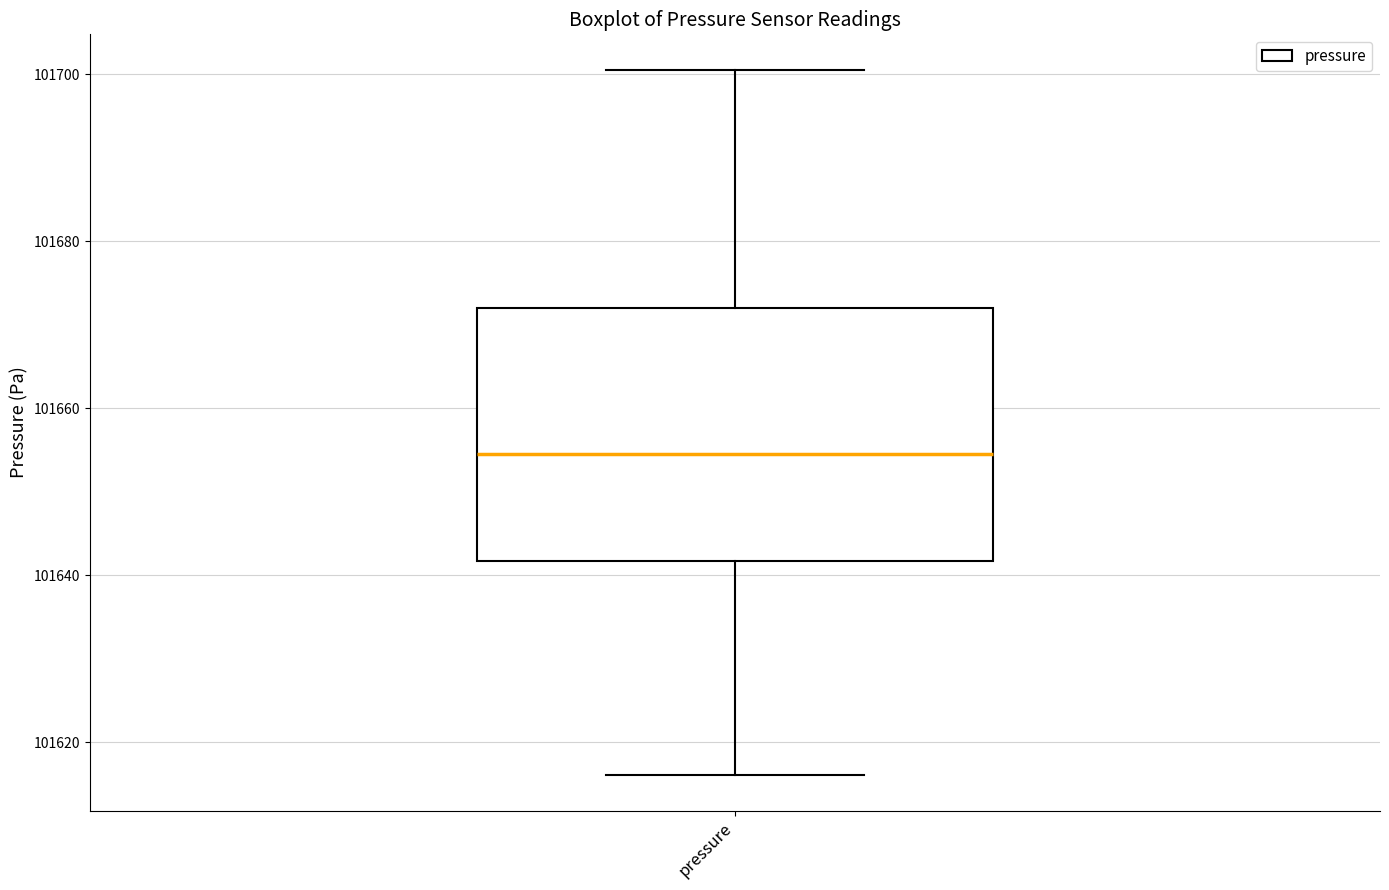

Read this box plot against the y-axis: the position of the median line, the range covered by the box, and the ends of both whiskers. The values are not printed on the chart, so give them approximately, as read against the axis.

median 101654, box 101642 to 101672, whiskers 101616 to 101700